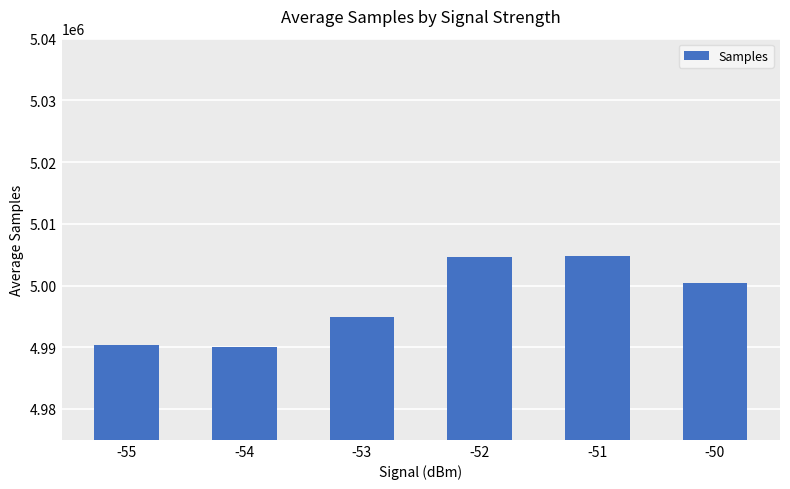

At which label does the data first exceed 5000460?

-52